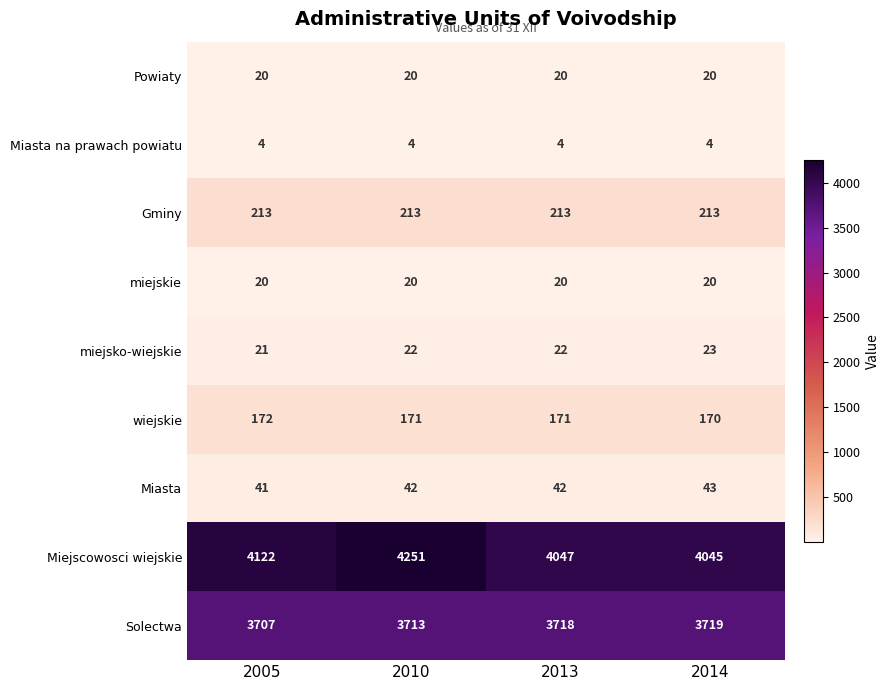

What is the minimum value shown in the chart?

4